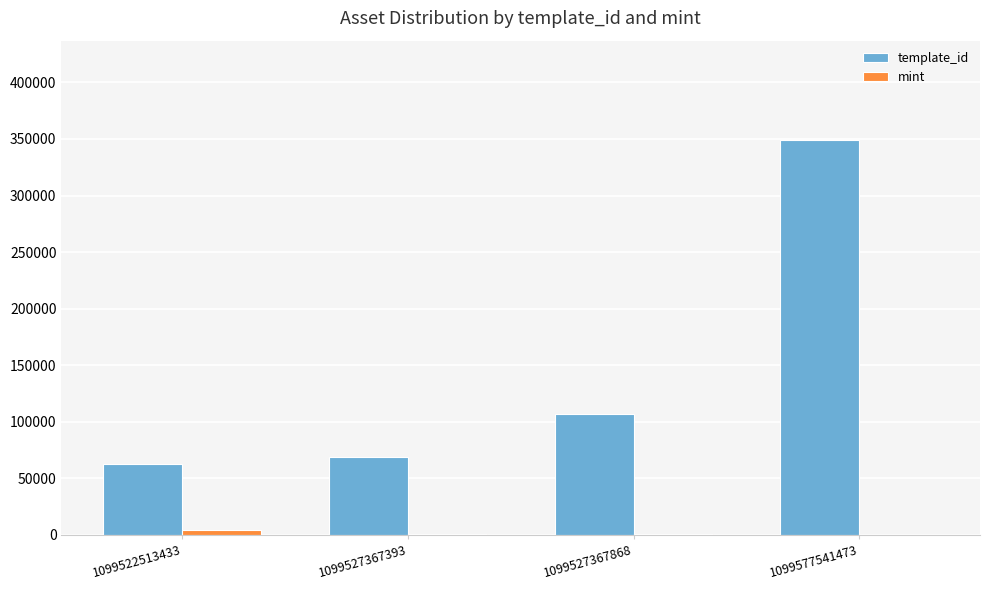

How many groups of bars are there?

4